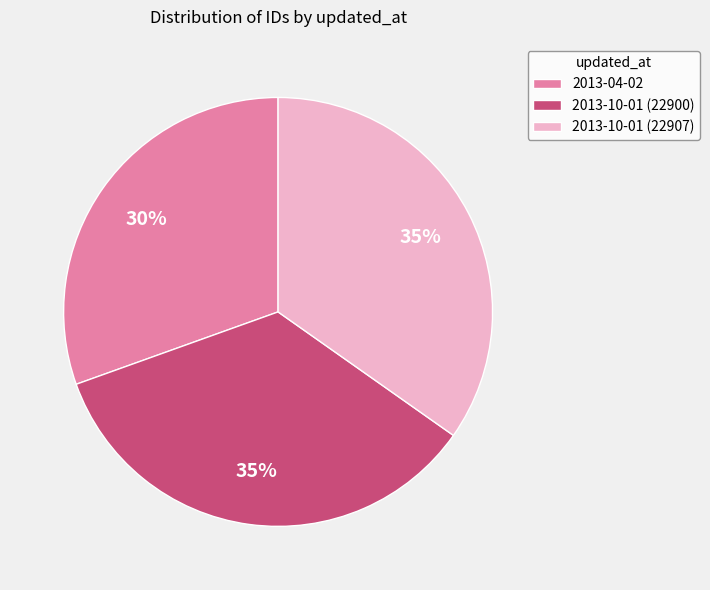

To the nearest percent, what is the average slice percentage?

33%